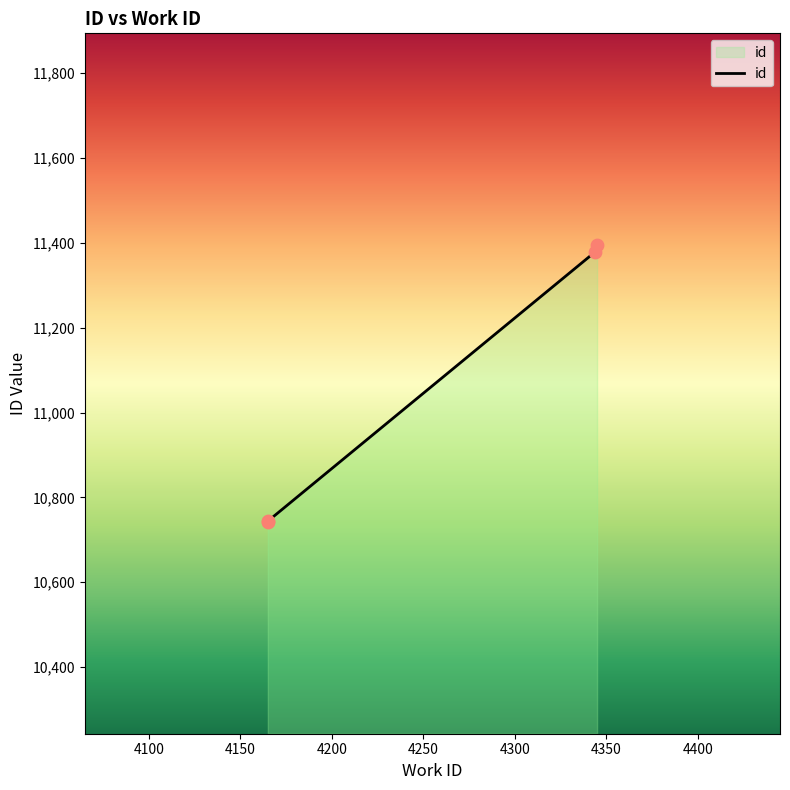

Between 4344 and 4165, which is larger?

4344